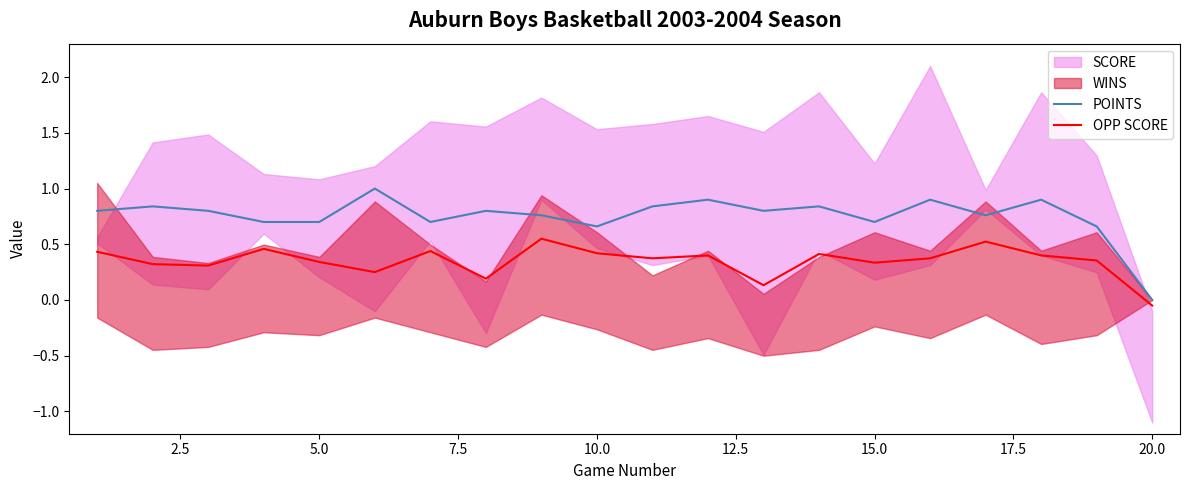

The value of POINTS at 5.0 is 1.0. True or false?

False